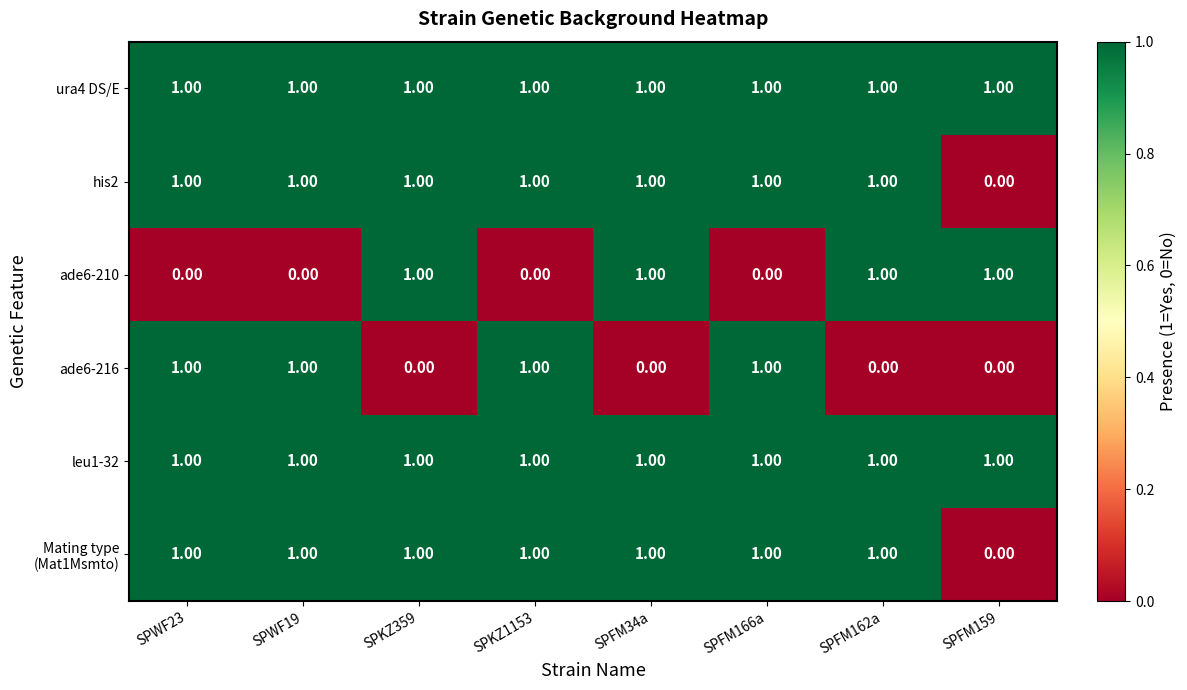

At how many categories does at least one series exceed 0?

8